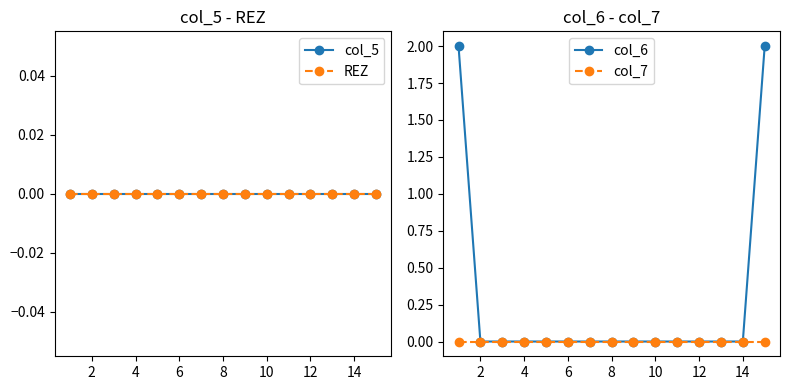

At how many categories does at least one series exceed 1?

2